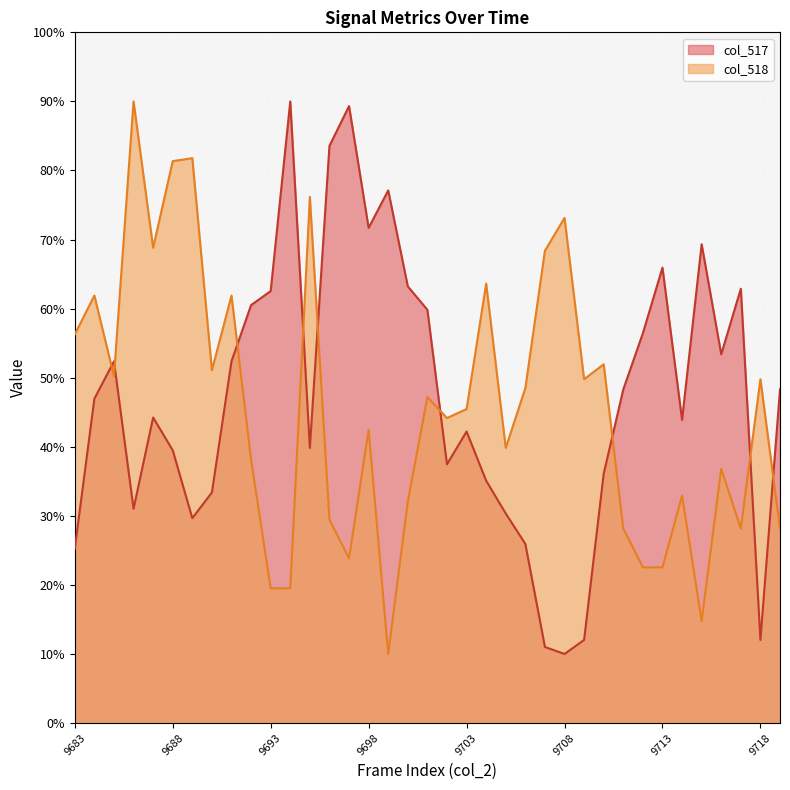

What is the difference between the col_518 values at 9697 and 9685?

26.4